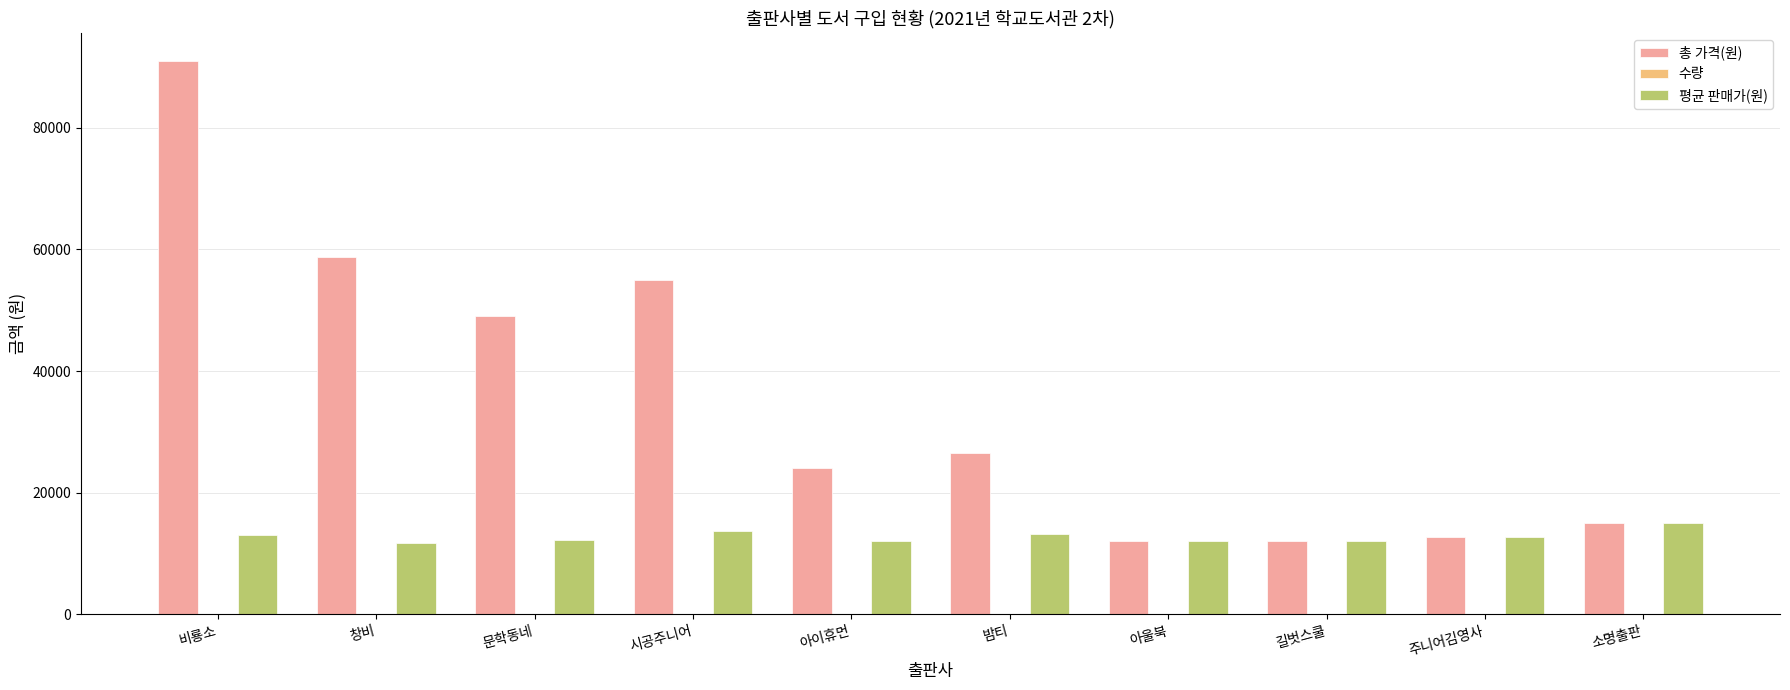

At which label does 총 가격(원) reach its peak?

비룡소